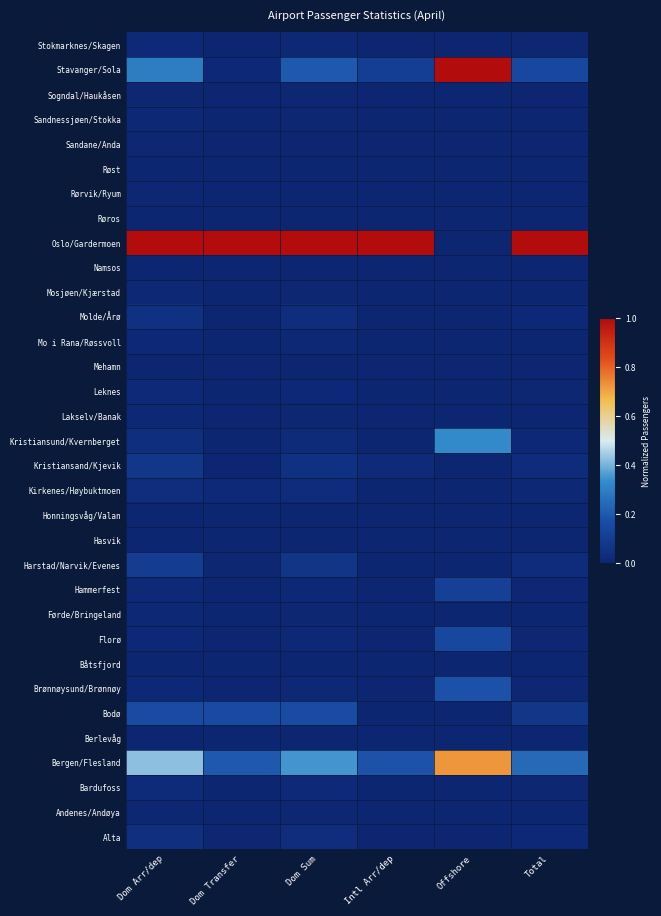

At Intl Arr/dep, list the series in order from smallest to largest.

Andenes/Andøya, Berlevåg, Brønnøysund/Brønnøy, Båtsfjord, Florø, Førde/Bringeland, Hammerfest, Hasvik, Honningsvåg/Valan, Lakselv/Banak, Leknes, Mehamn, Mo i Rana/Røssvoll, Molde/Årø, Mosjøen/Kjærstad, Namsos, Røros, Rørvik/Ryum, Røst, Sandane/Anda, Sogndal/Haukåsen, Stokmarknes/Skagen, Sandnessjøen/Stokka, Kirkenes/Høybuktmoen, Alta, Bardufoss, Kristiansund/Kvernberget, Harstad/Narvik/Evenes, Bodø, Kristiansand/Kjevik, Stavanger/Sola, Bergen/Flesland, Oslo/Gardermoen